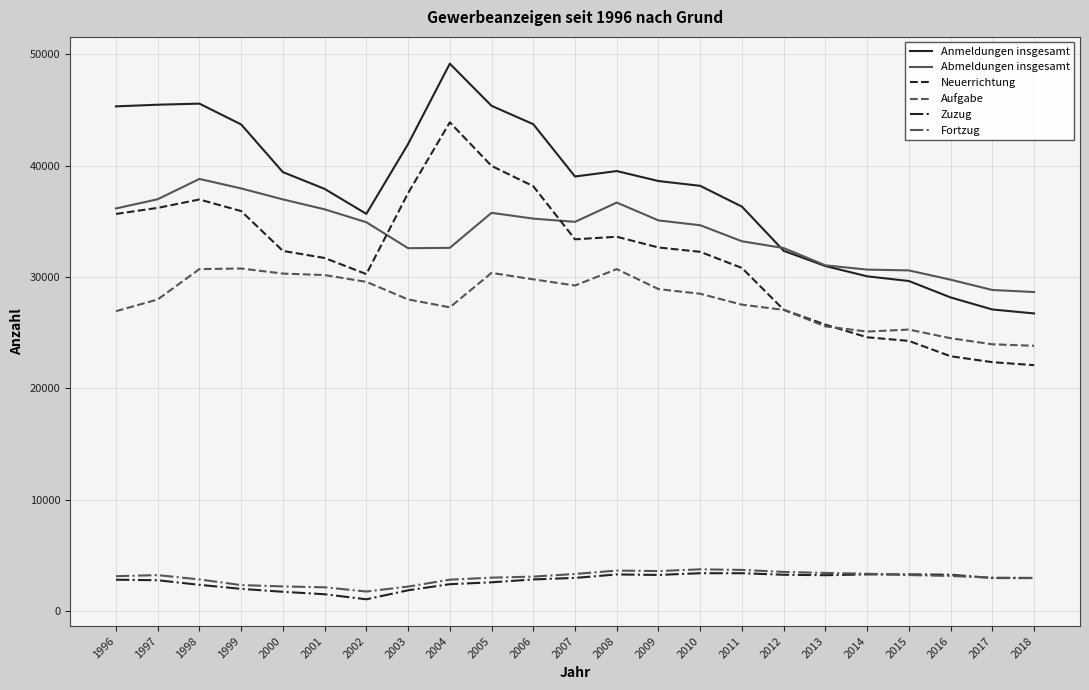

Which series has the widest spread of values?

Anmeldungen insgesamt